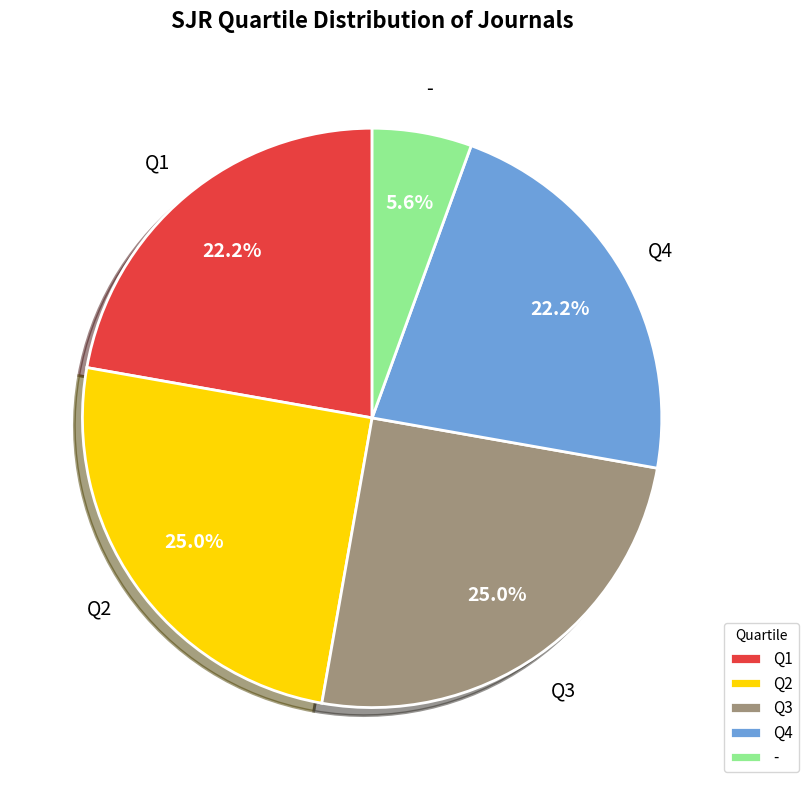

Combined, what portion of the pie is - and Q3?

30.6%